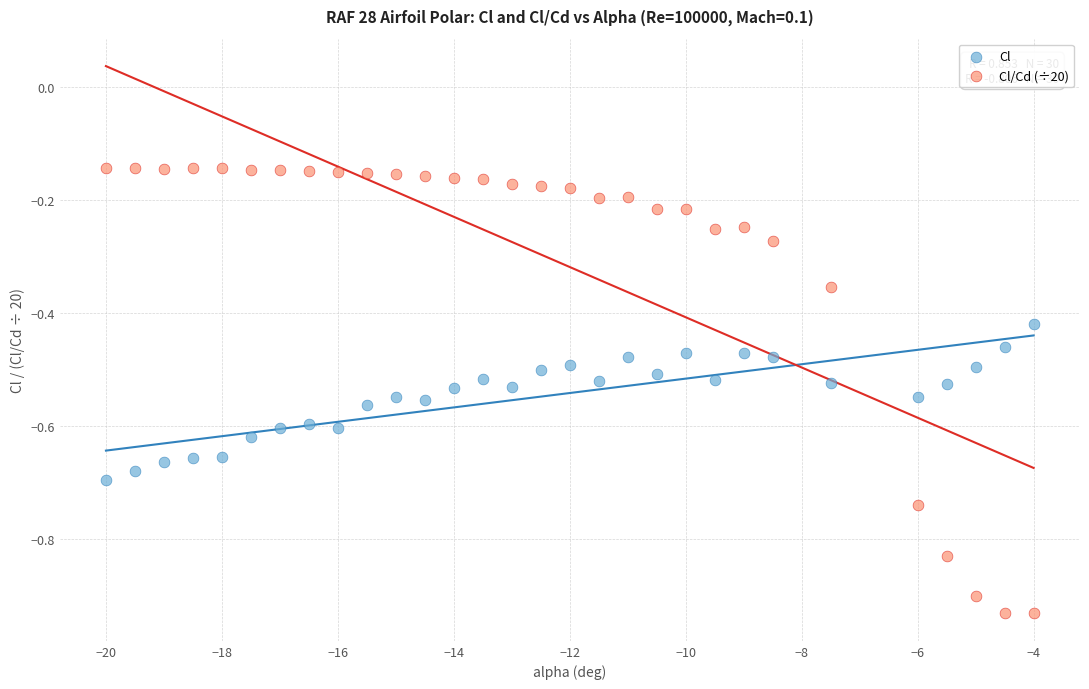

Which series has the largest Y range (max minus min)?

Cl/Cd (÷20)